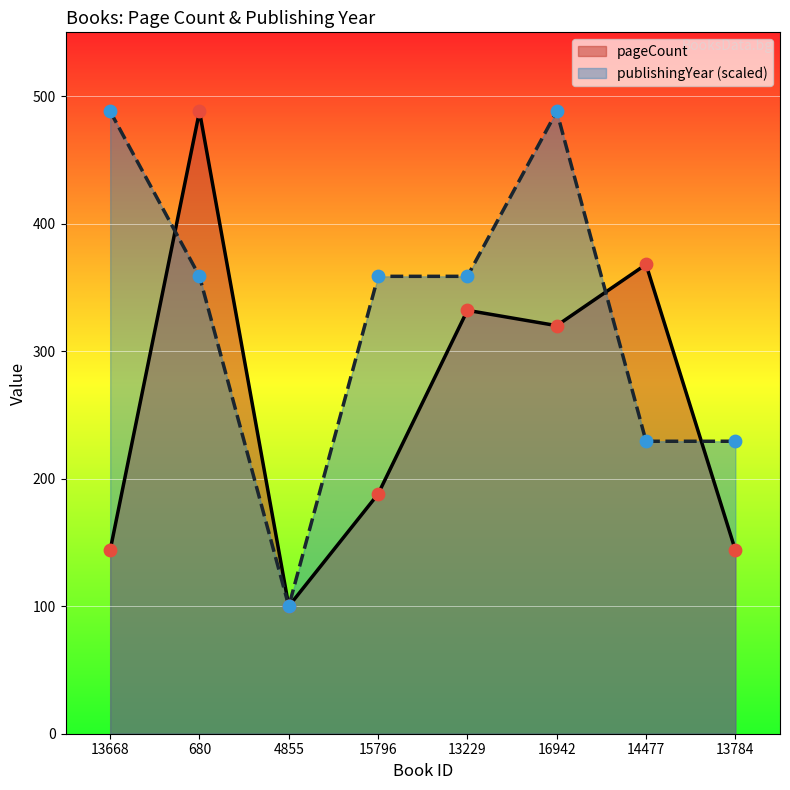

What is the total value across all series at 13668?

632.0